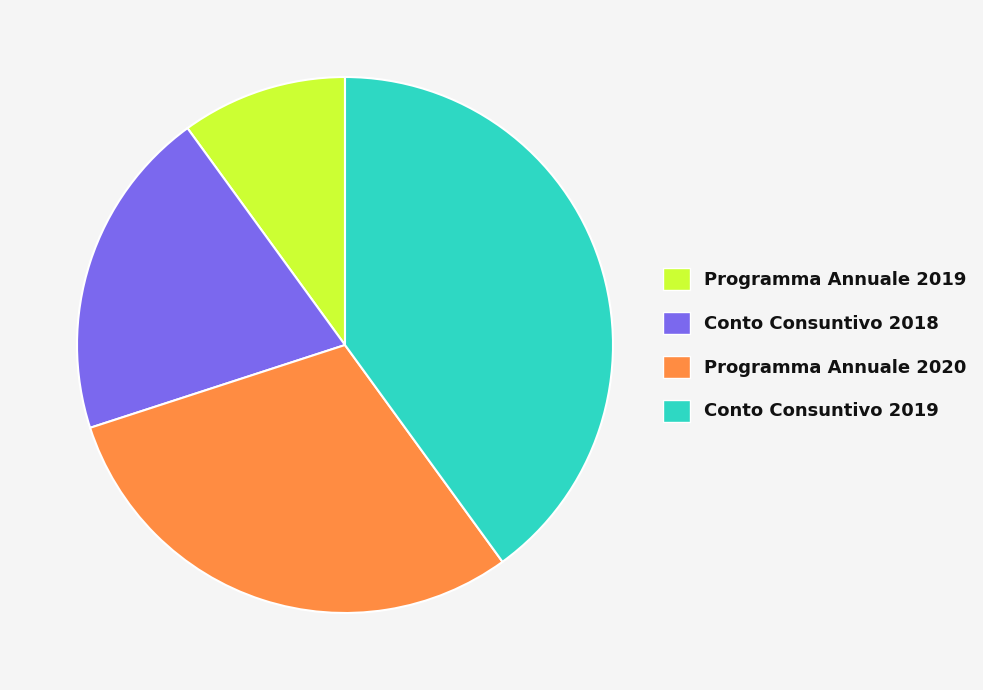

Does Conto Consuntivo 2019 account for over 50% of the chart?

No